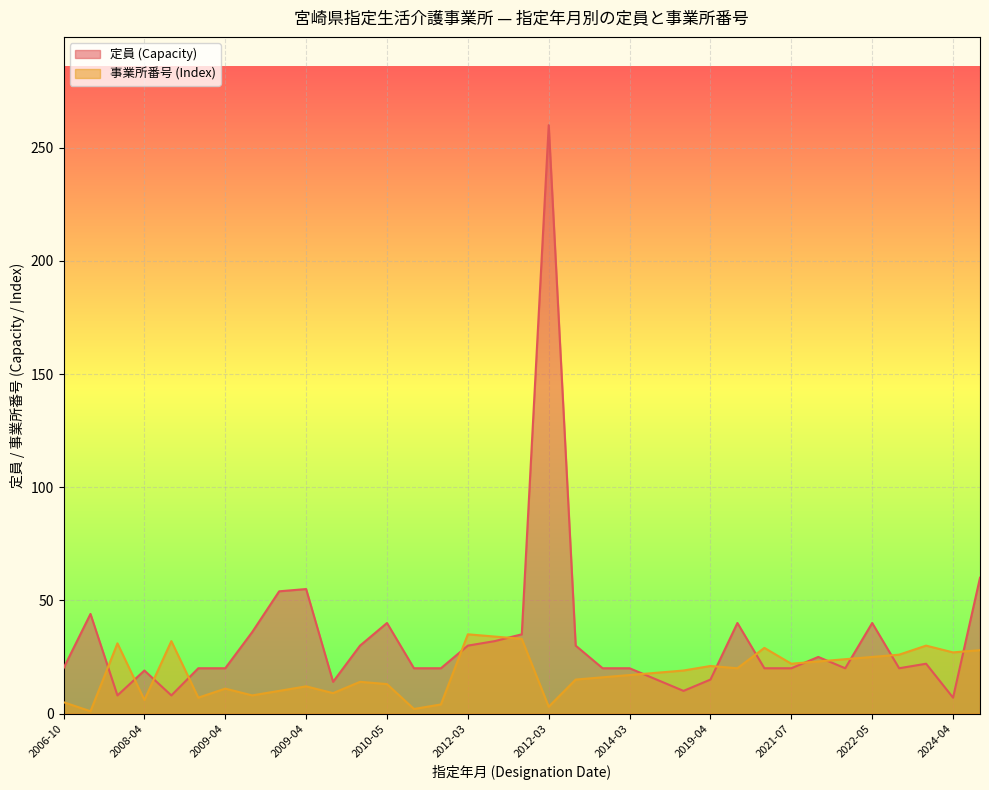

Which series has the largest total across all categories?

定員 (Capacity)